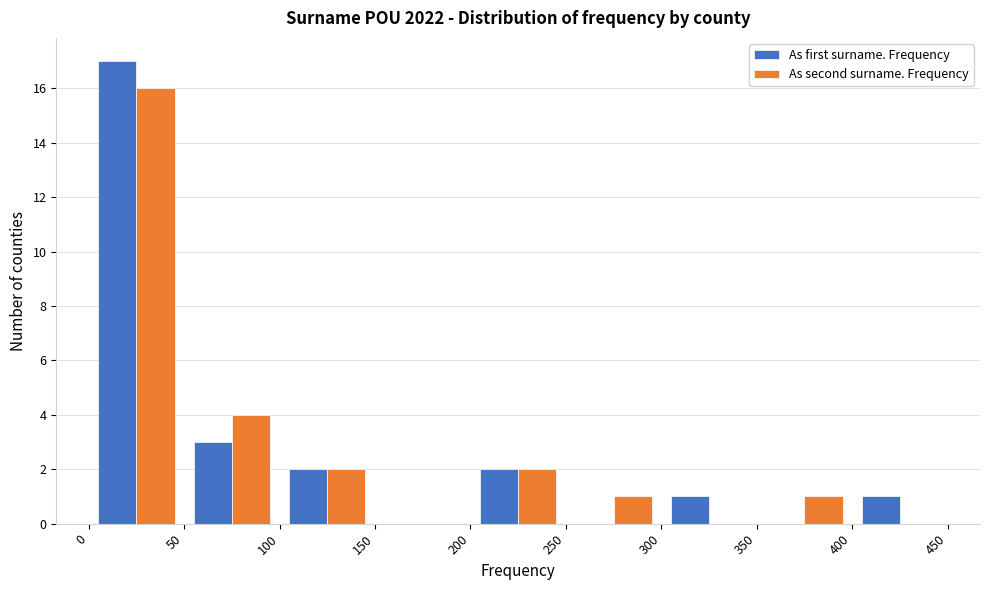

What is the height of the As second surname. Frequency bar covering 250 to 300 on the x-axis? The values are not printed on the chart, so give them approximately, as read against the axis.

1